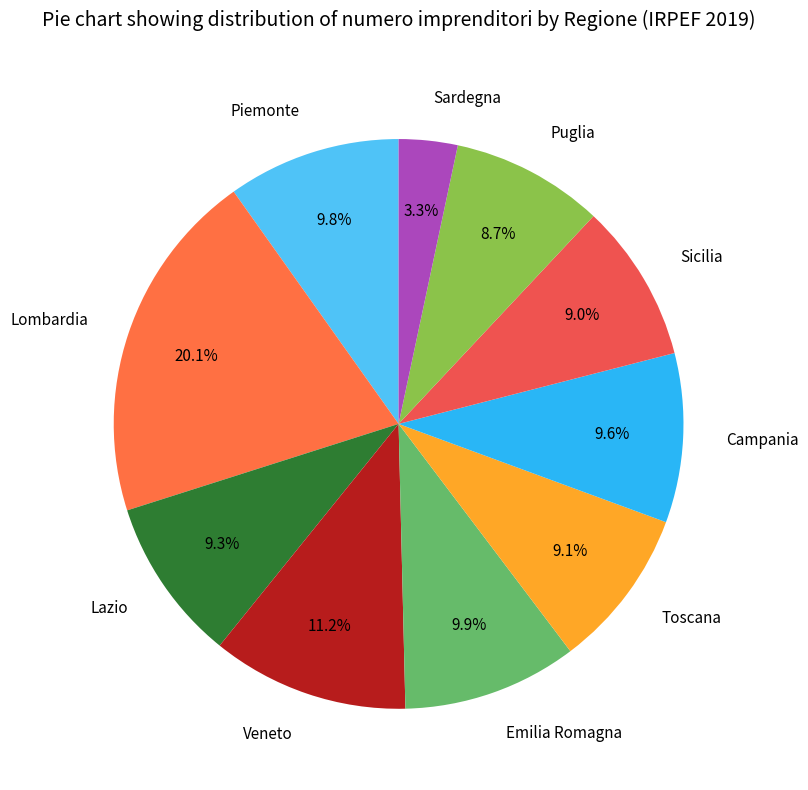

Between Puglia and Lazio, which is larger?

Lazio